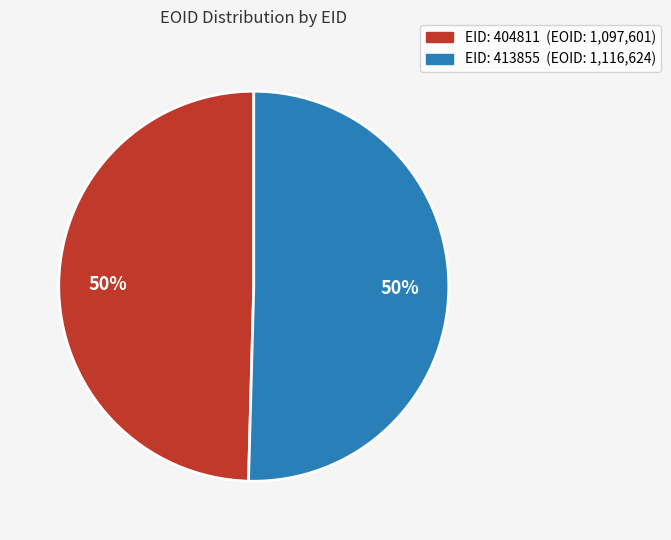

To the nearest percent, what is the average slice percentage?

50%